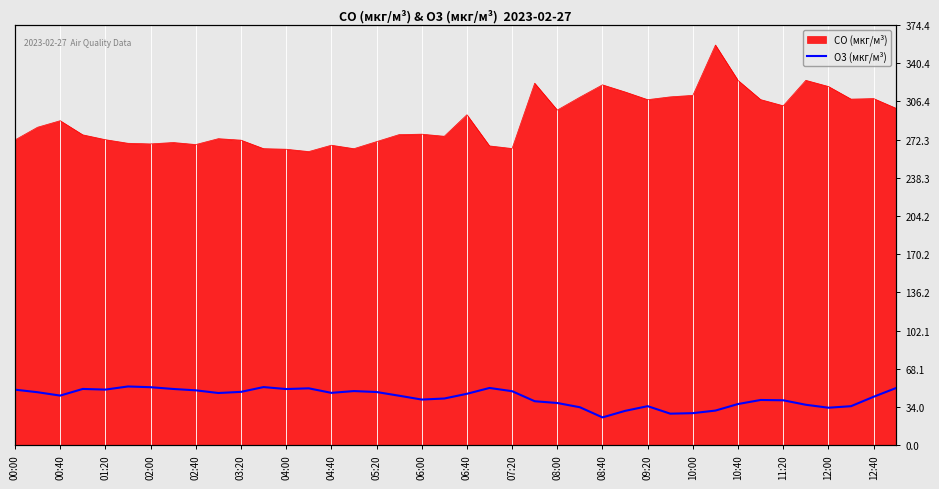

What position from the left is 02:40?

9